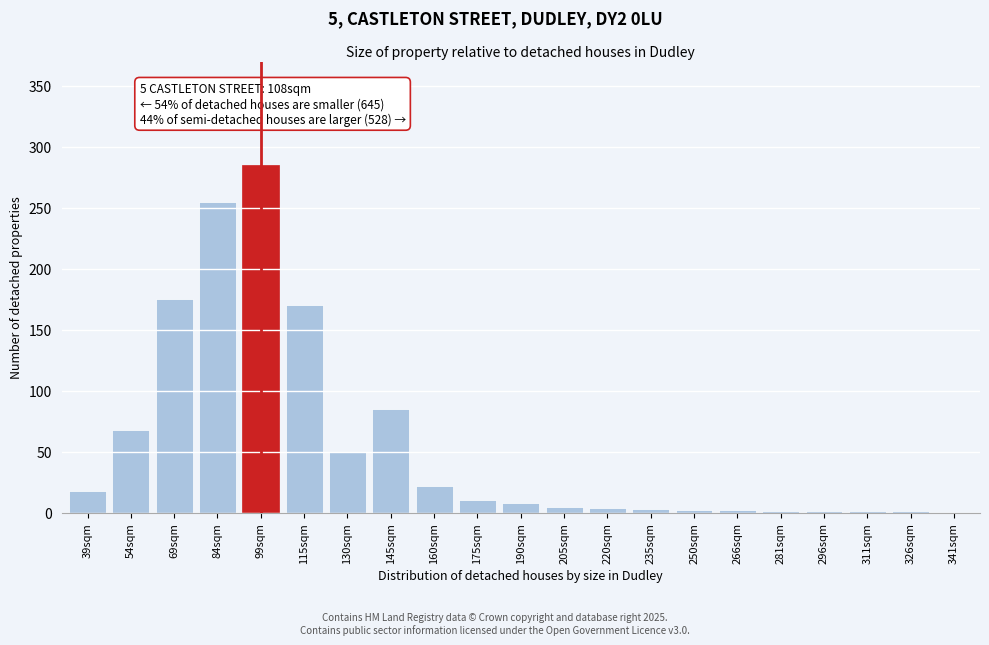

At which label is the value closest to 142?

115sqm